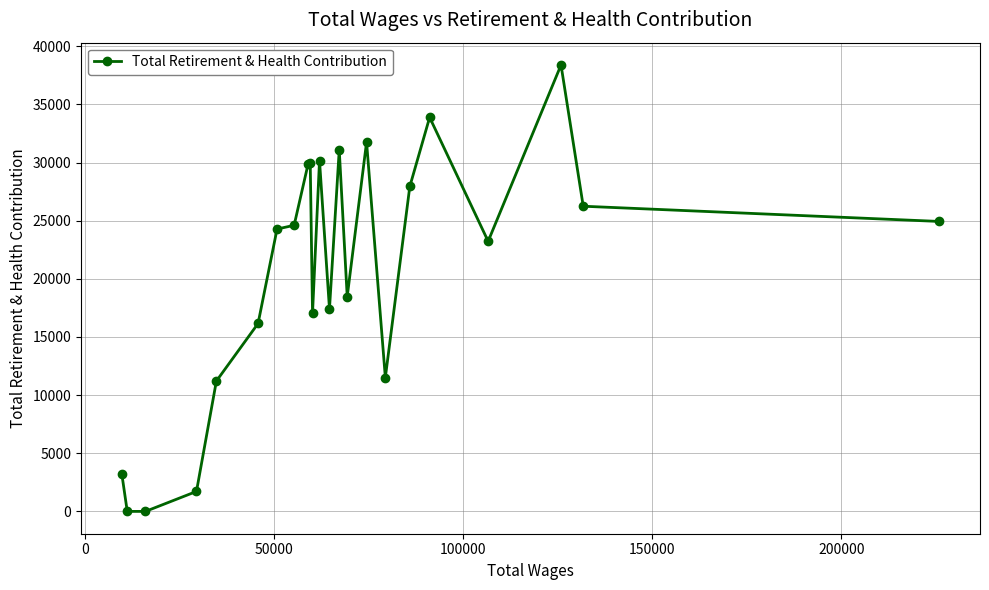

True or false: there are more than 1 points higher than both neighbors.

True